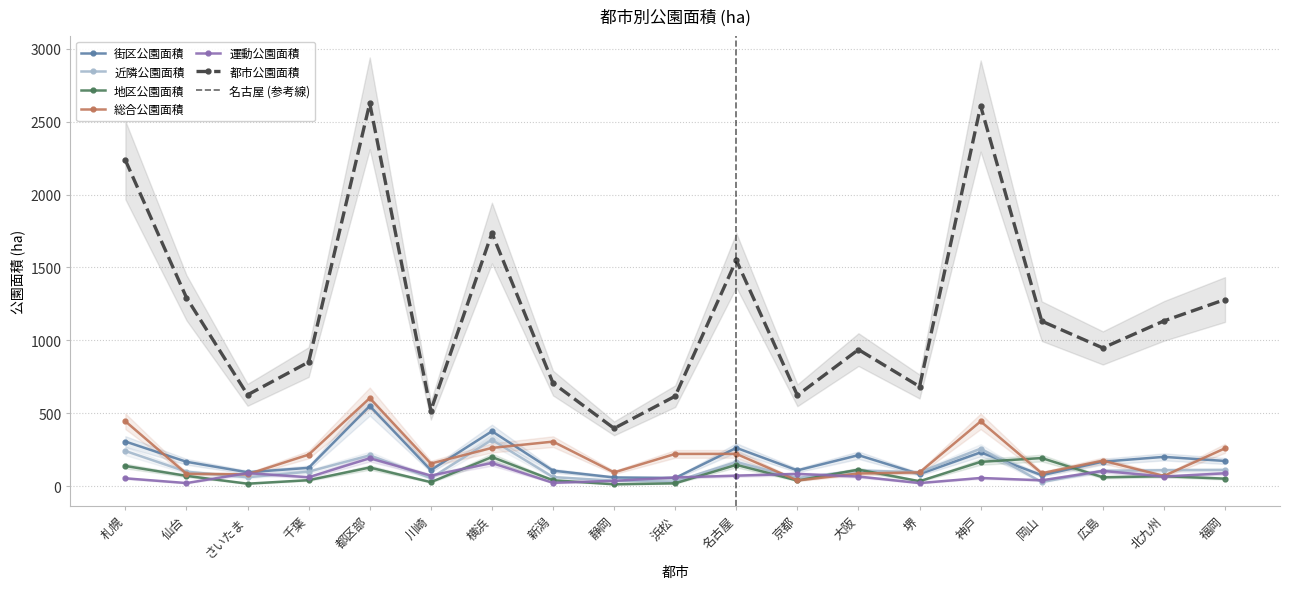

True or false: 街区公園面積 and 総合公園面積 cross at least once.

True